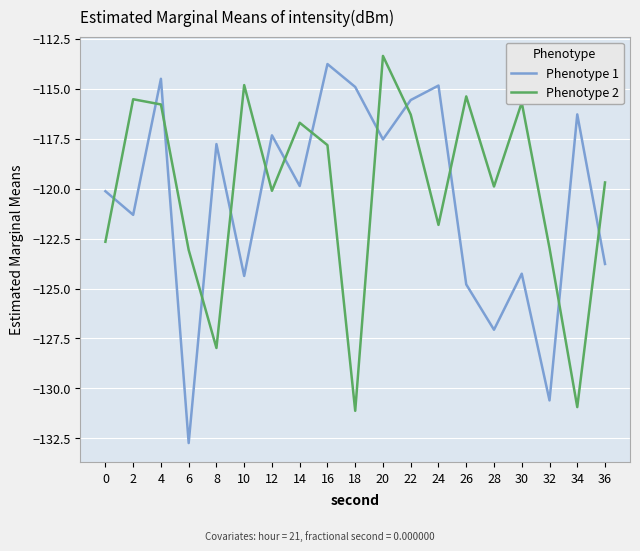

At 10, list the series in order from largest to smallest.

Phenotype 2, Phenotype 1